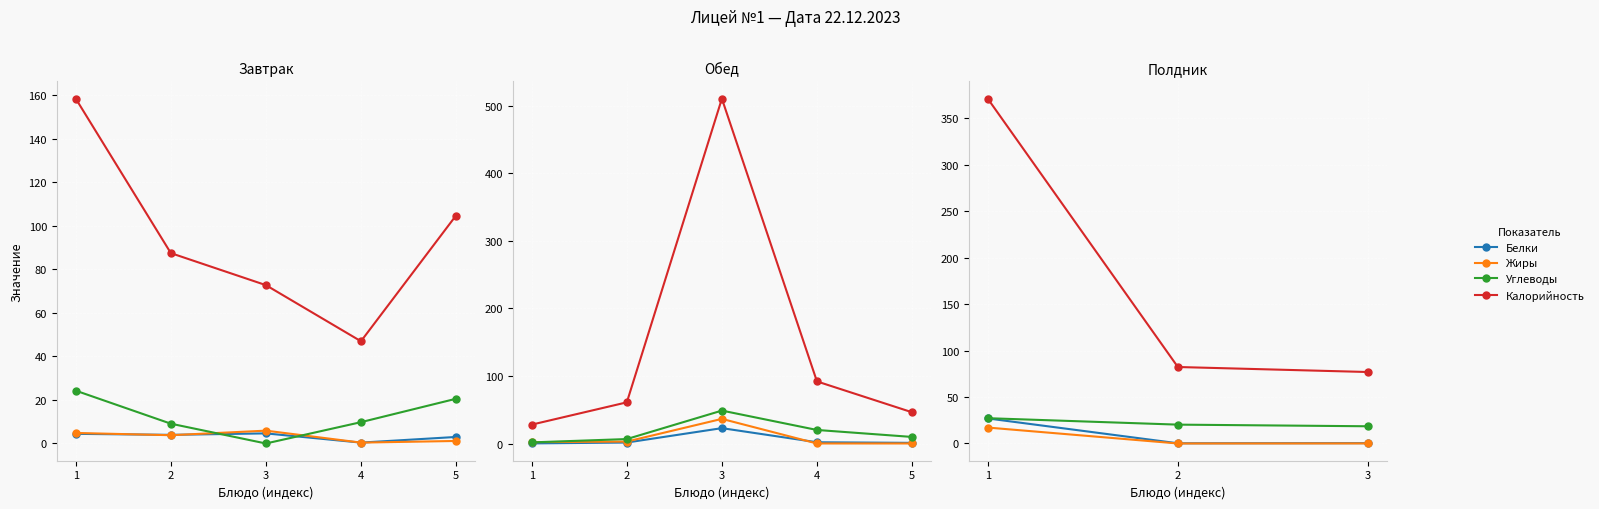

Which series has the largest range (max minus min)?

Калорийность